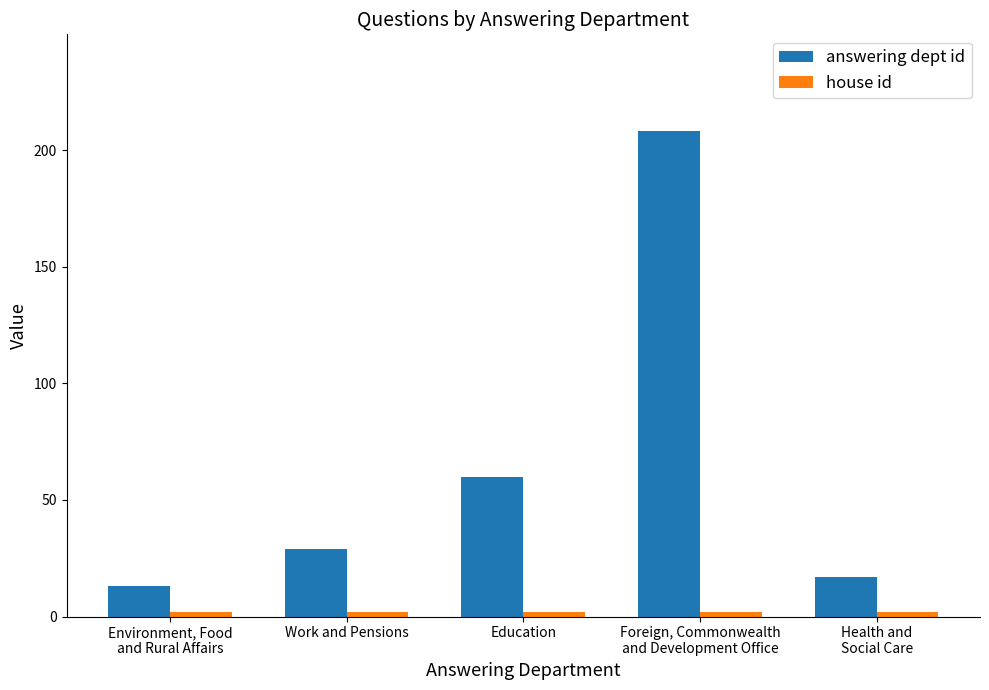

What position from the right is Education?

3